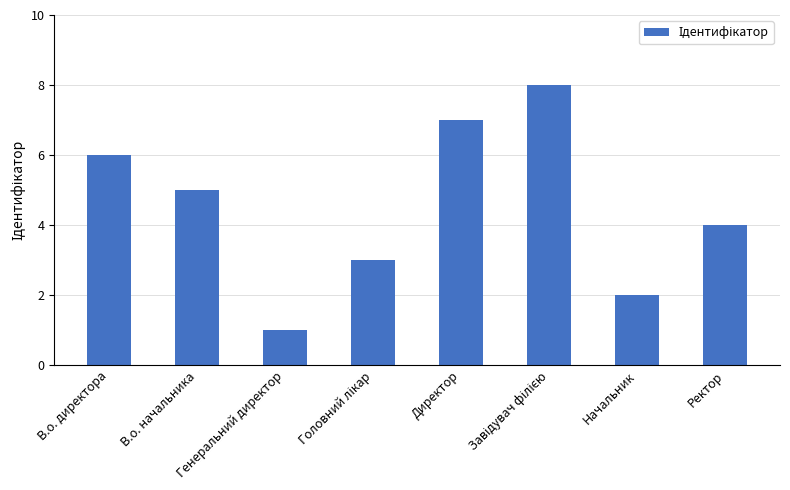

What position from the right is В.о. директора?

8